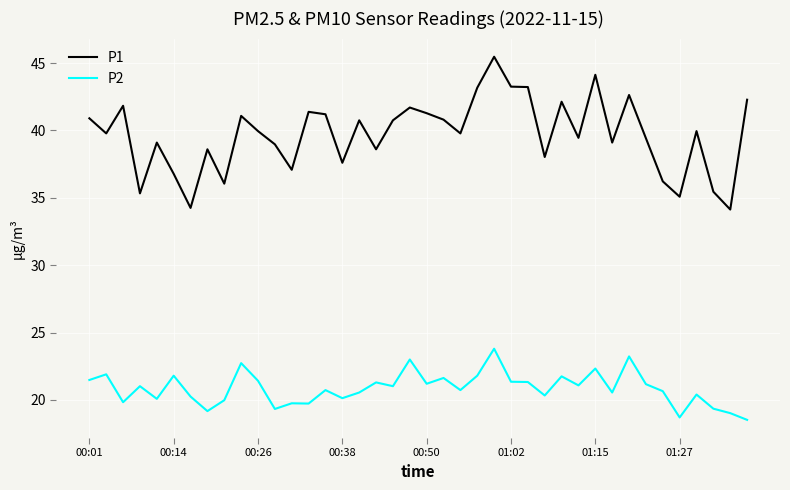

Which series has the largest total across all categories?

P1